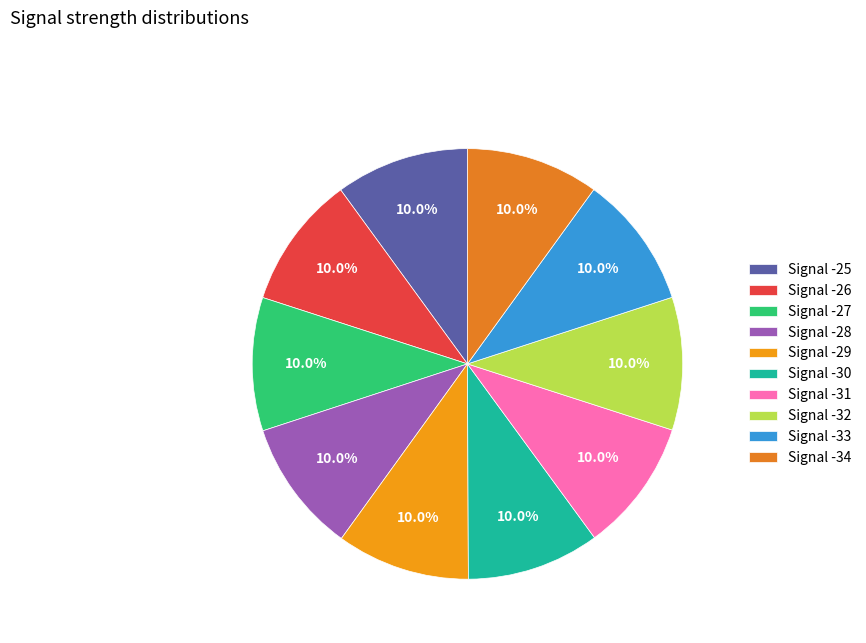

To the nearest percent, what percentage of the pie is Signal -25?

10%